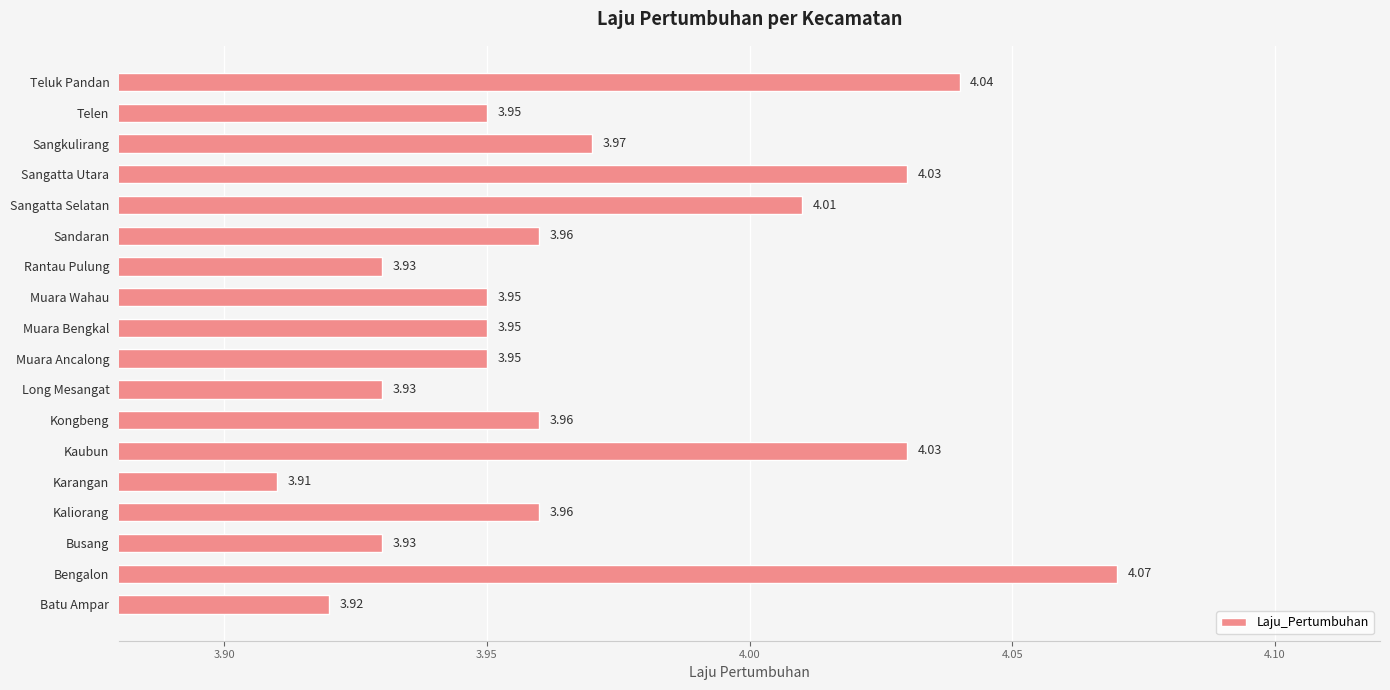

What is the sum of all values?

71.5